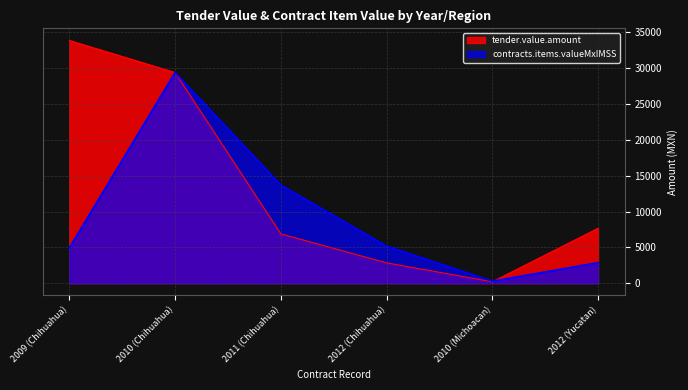

Which series has the largest total across all categories?

tender.value.amount